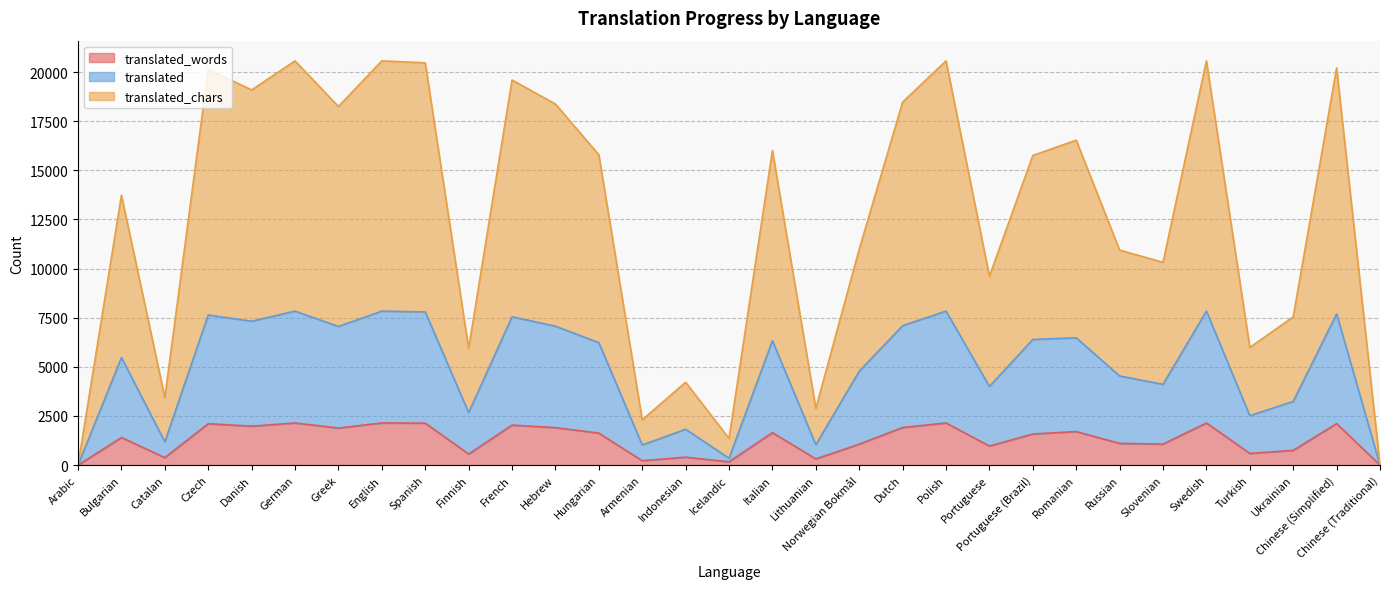

What is the label of the 27th point from the left?

Swedish